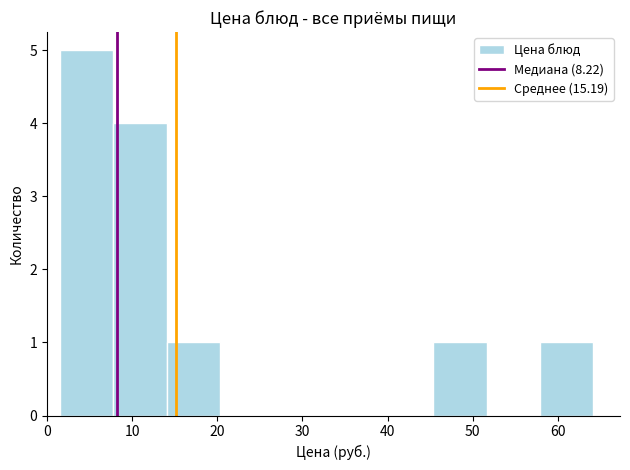

Reading left to right, transcribe this chart: for each bar, give the range it covers on the x-axis and its height. Neither the bar edges nor the heights are printed on the chart, so give them approximately, as read against the axes.

2 to 8: 5
8 to 14: 4
14 to 20: 1
20 to 27: 0
27 to 33: 0
33 to 39: 0
39 to 45: 0
45 to 52: 1
52 to 58: 0
58 to 64: 1